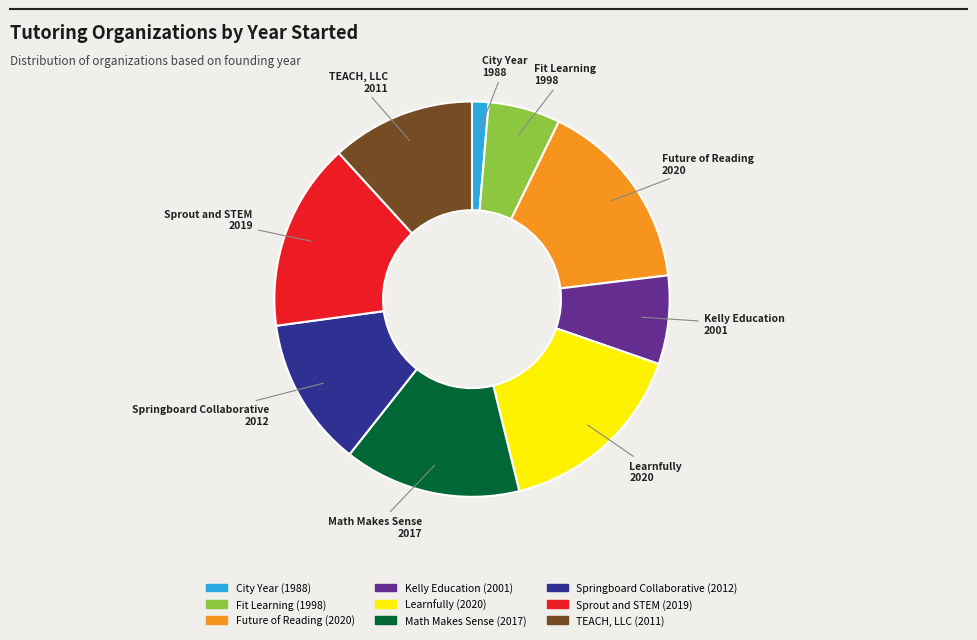

Count the number of slices in the pie.

9